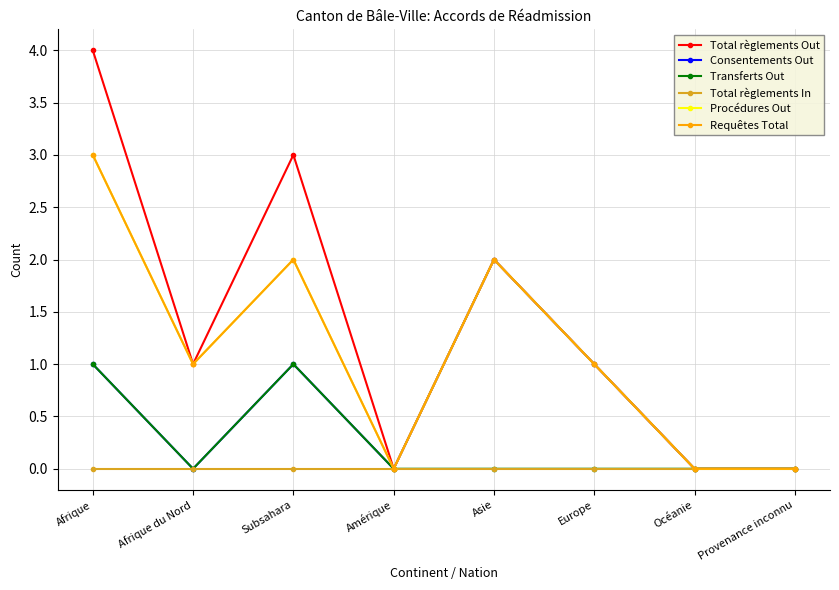

Which category has the highest value in the Requêtes Total series?

Afrique